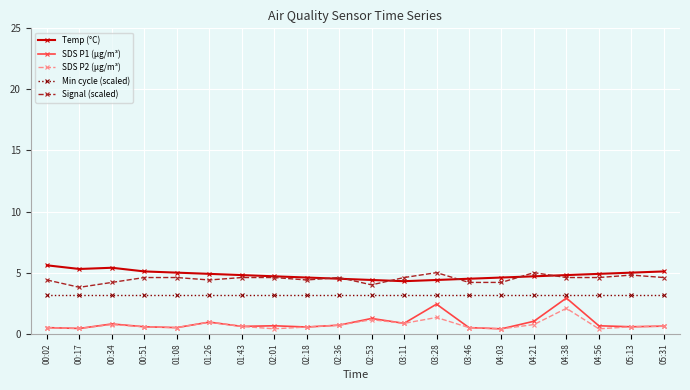

Rank the series by their maximum value, from highest to lowest.

Temp (°C), Signal (scaled), Min cycle (scaled), SDS P1 (µg/m³), SDS P2 (µg/m³)